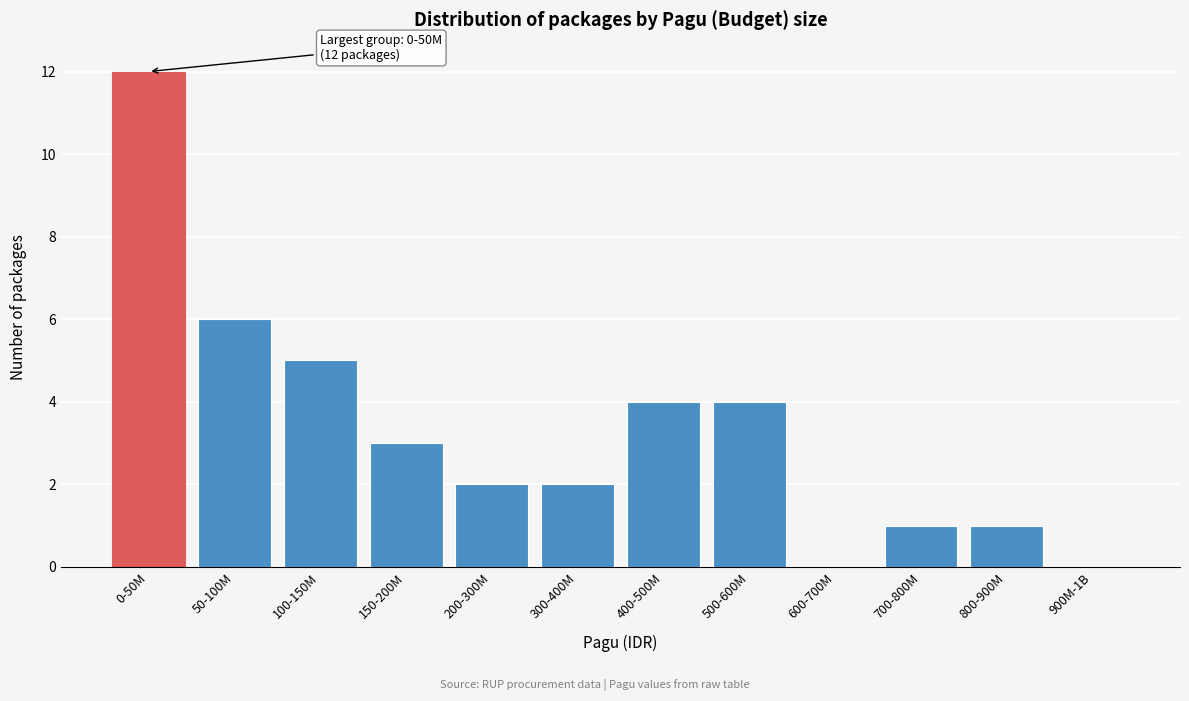

Reading right to left, transcribe all the data shown in this chart.

900M-1B=0	800-900M=1	700-800M=1	600-700M=0	500-600M=4	400-500M=4	300-400M=2	200-300M=2	150-200M=3	100-150M=5	50-100M=6	0-50M=12